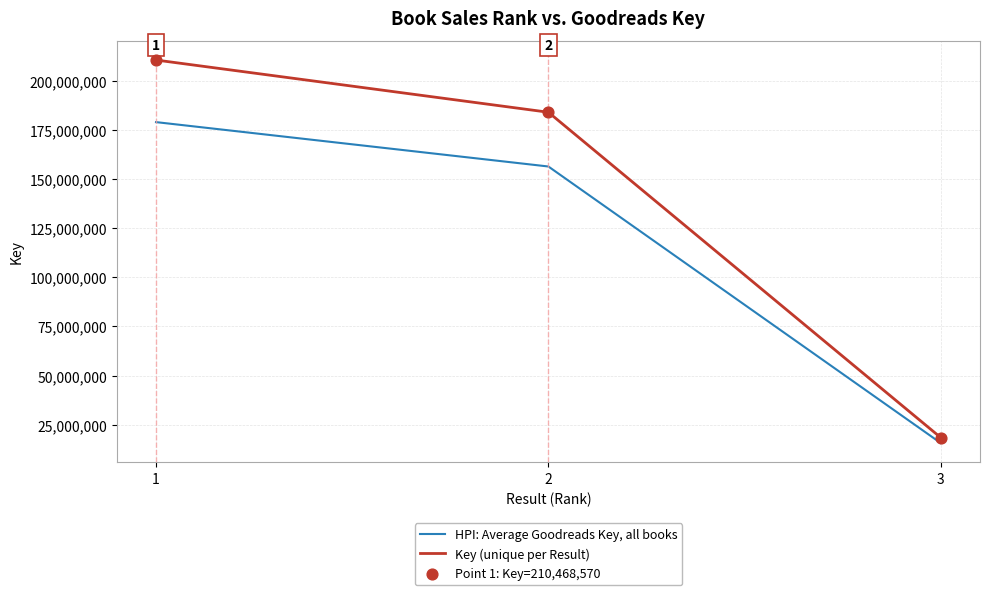

Which series has the largest range (max minus min)?

Key (unique per Result)